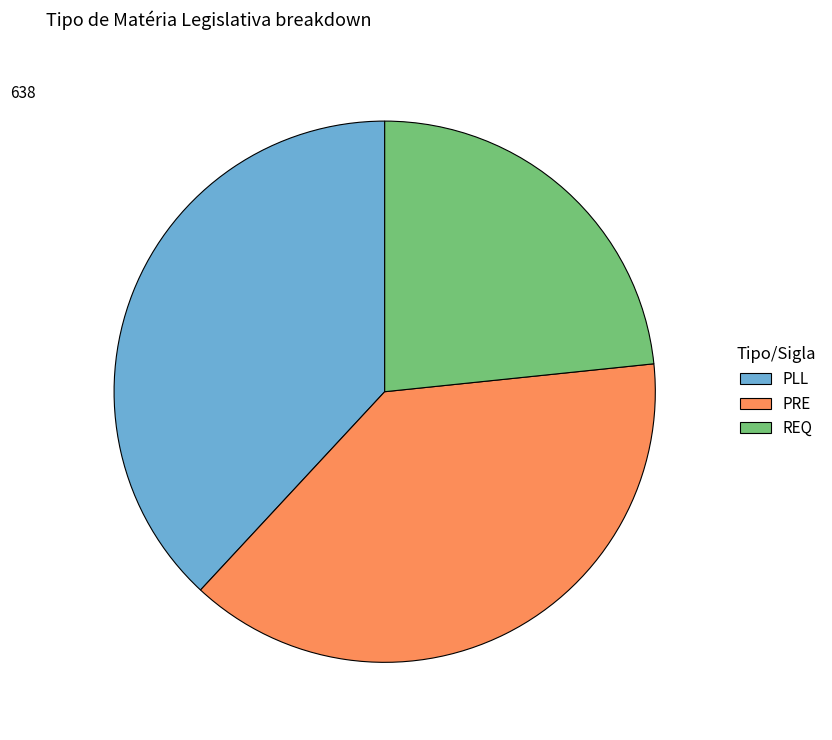

What is the smallest slice in the pie chart?

REQ